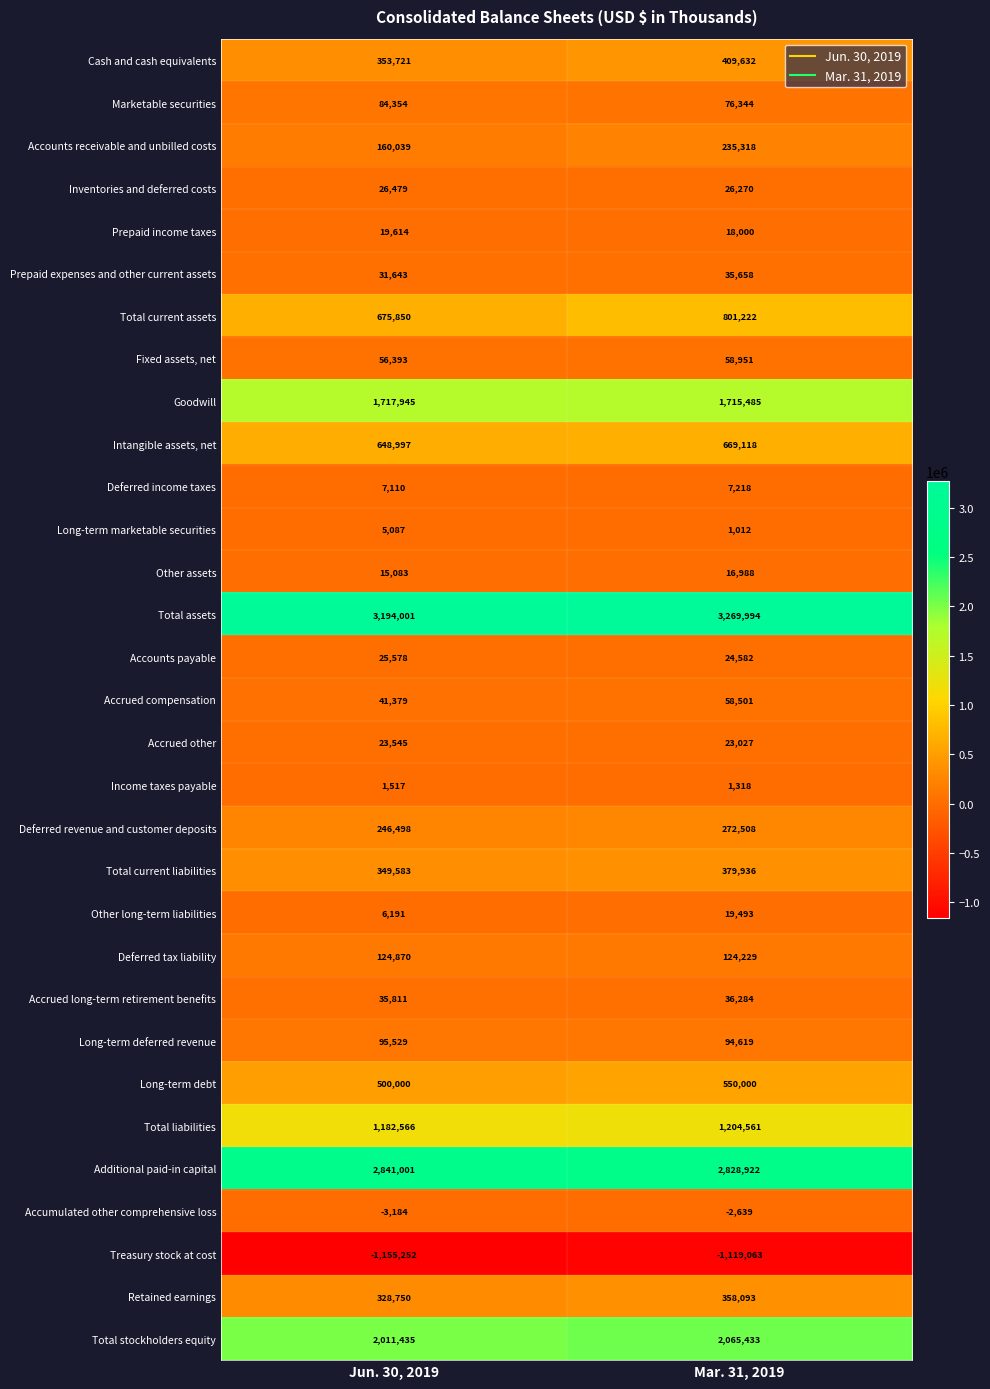

What is the sum of all Total current liabilities values?

729519